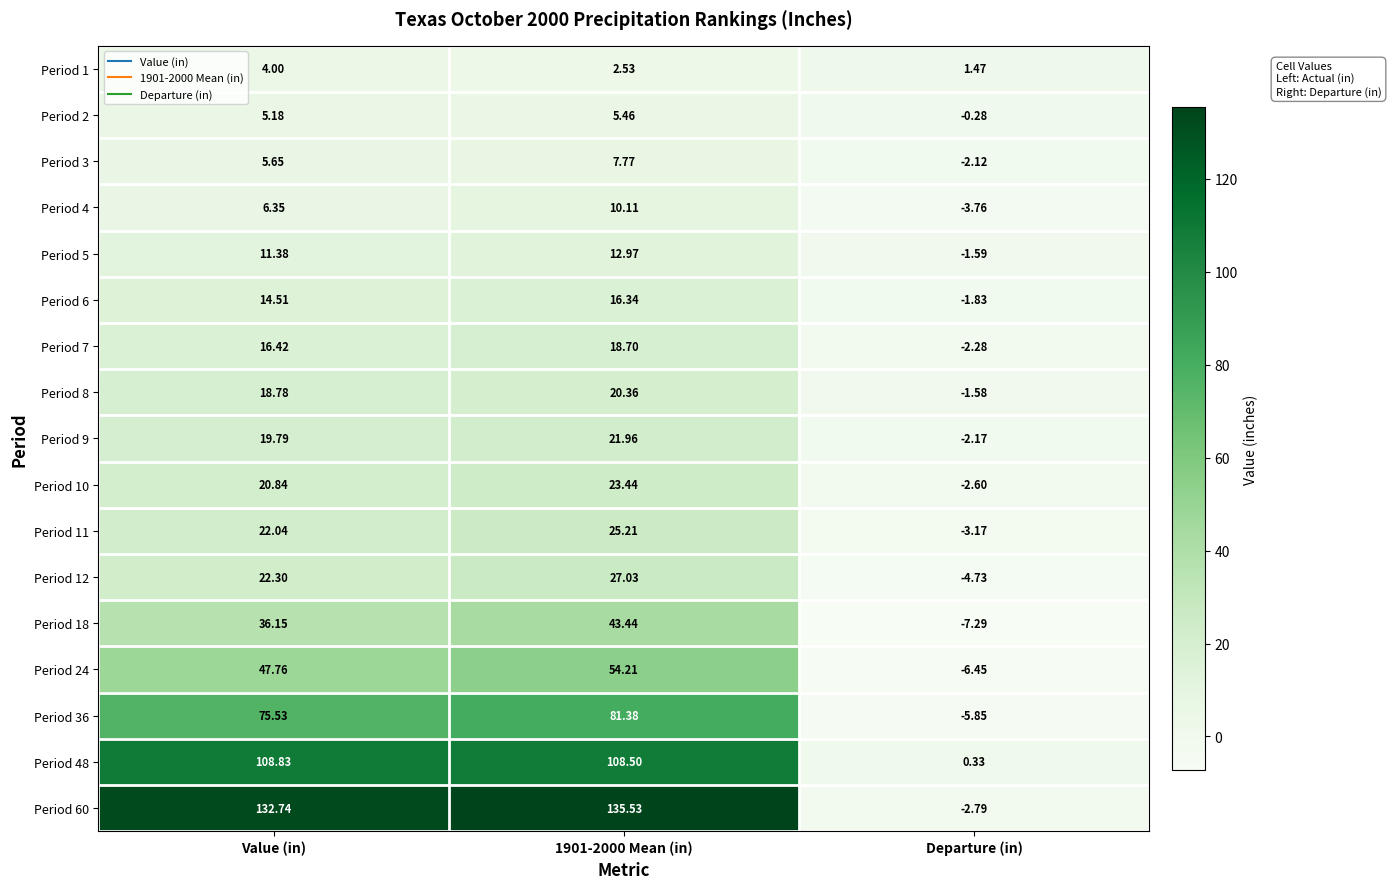

Where is Period 9 nearest to the value 9?

Value (in)